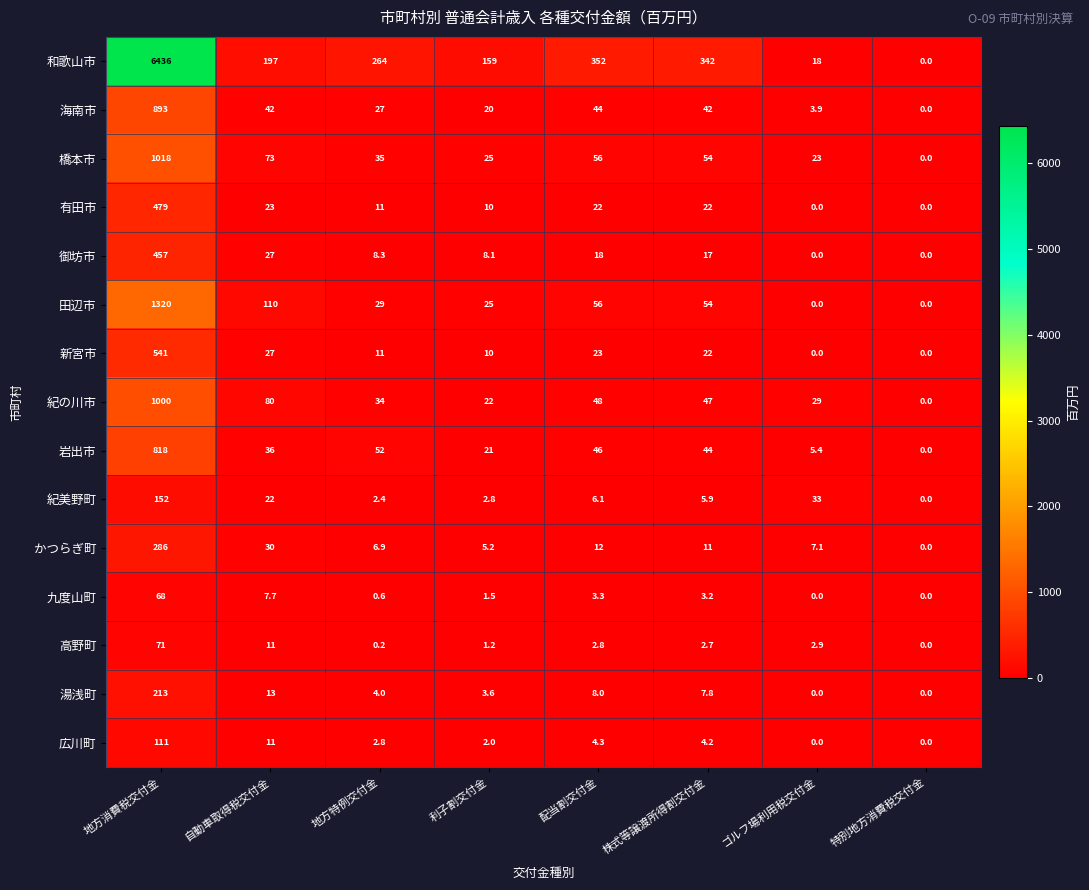

List the series in order of their peak value, highest first.

和歌山市, 田辺市, 橋本市, 紀の川市, 海南市, 岩出市, 新宮市, 有田市, 御坊市, かつらぎ町, 湯浅町, 紀美野町, 広川町, 高野町, 九度山町